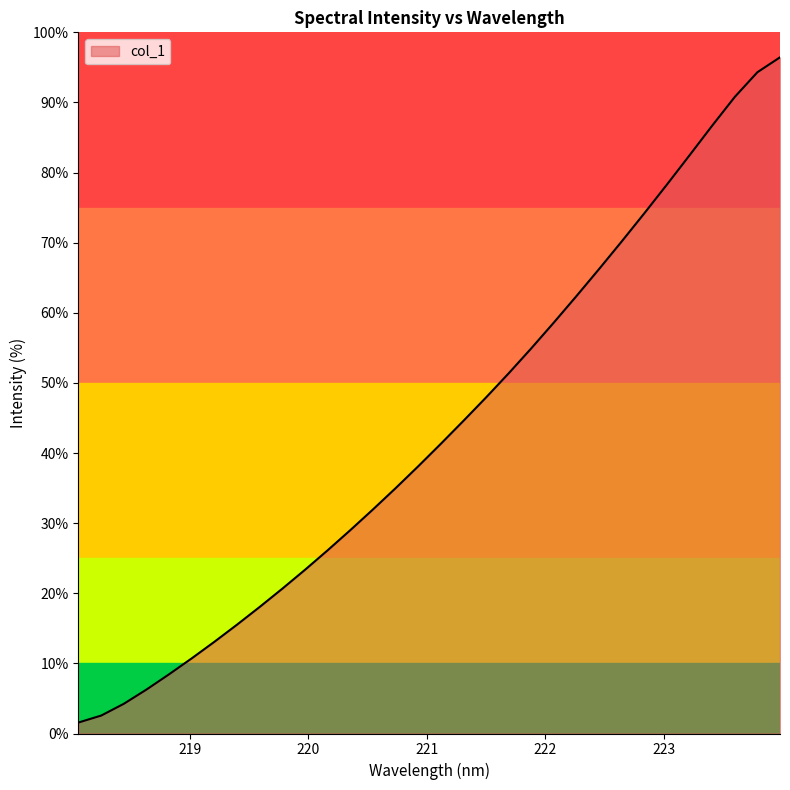

What is the maximum value shown in the chart?

96.4